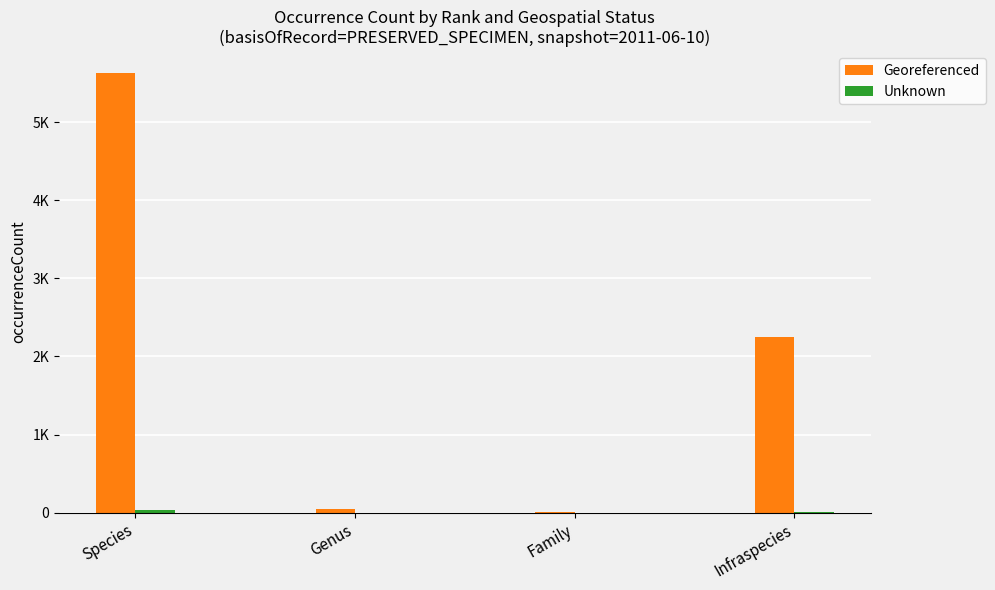

Are the bars grouped side by side (vs. stacked)?

Yes